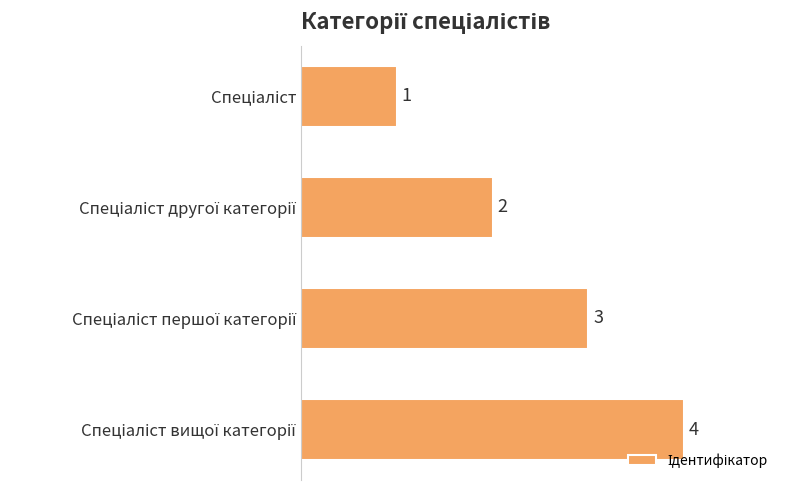

How many values are between 2 and 4?

3